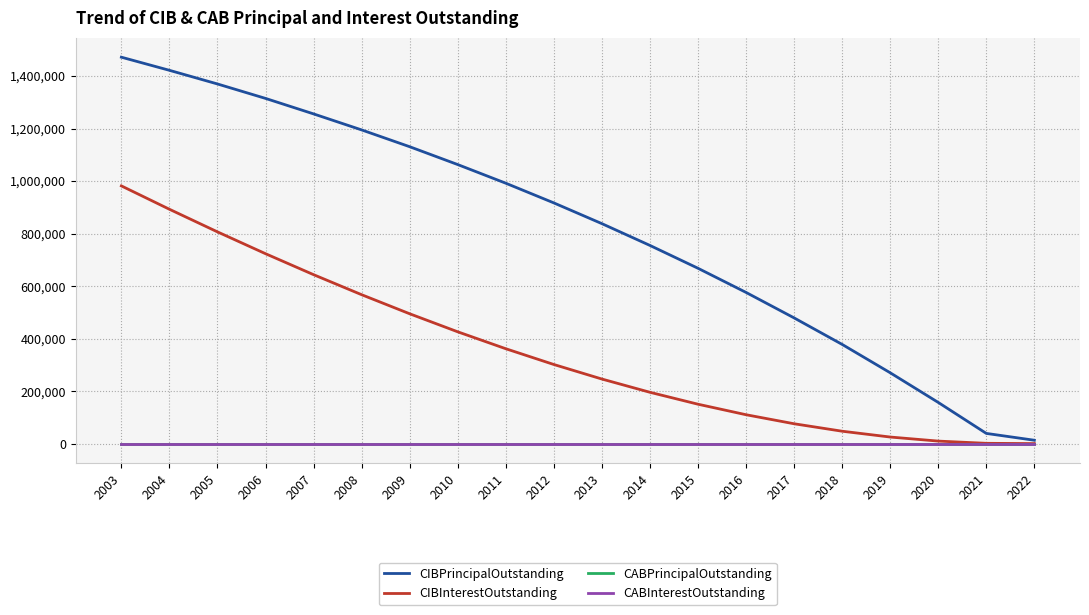

True or false: CABInterestOutstanding has more than 1 points higher than both neighbors.

False